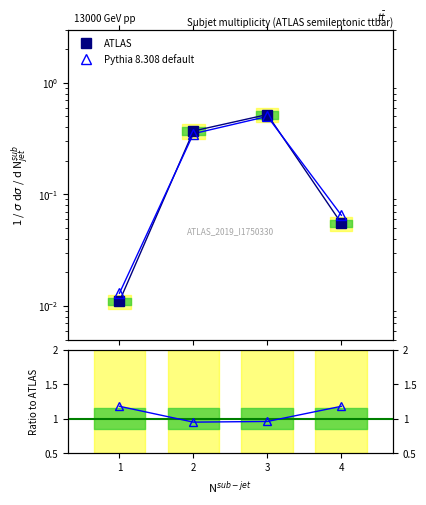

At which category is the sum across all series the highest?

3